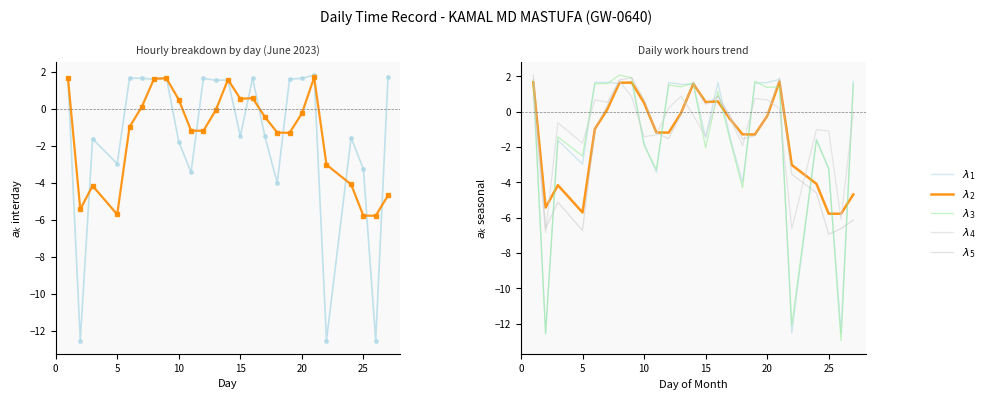

At how many categories does at least one series exceed -9?

25